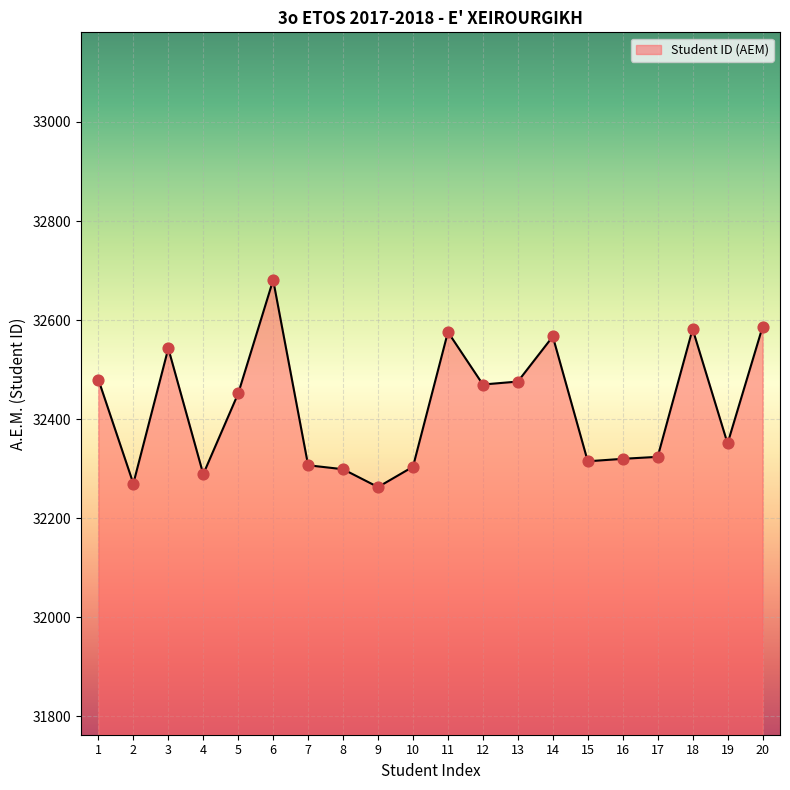

Approximately how many times larger is the value at 5 compared to 16?

1.0